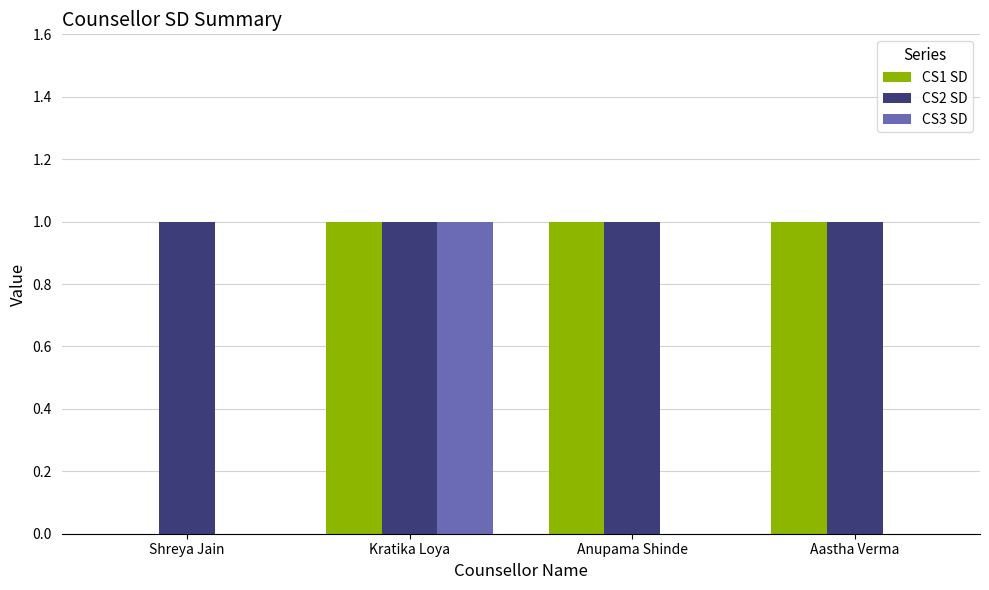

Between Kratika Loya and Anupama Shinde, which series saw the biggest shift?

CS3 SD